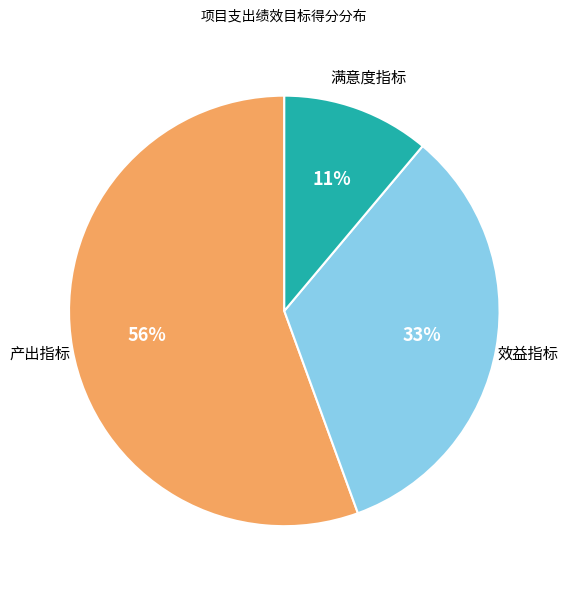

Count the number of slices in the pie.

3